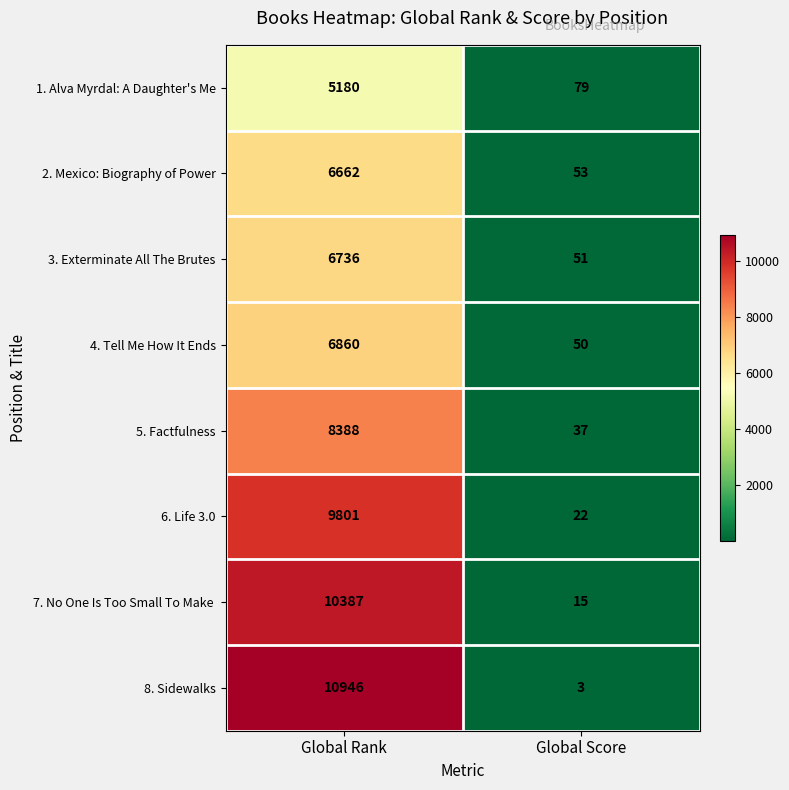

Which series has the largest total across all categories?

8. Sidewalks